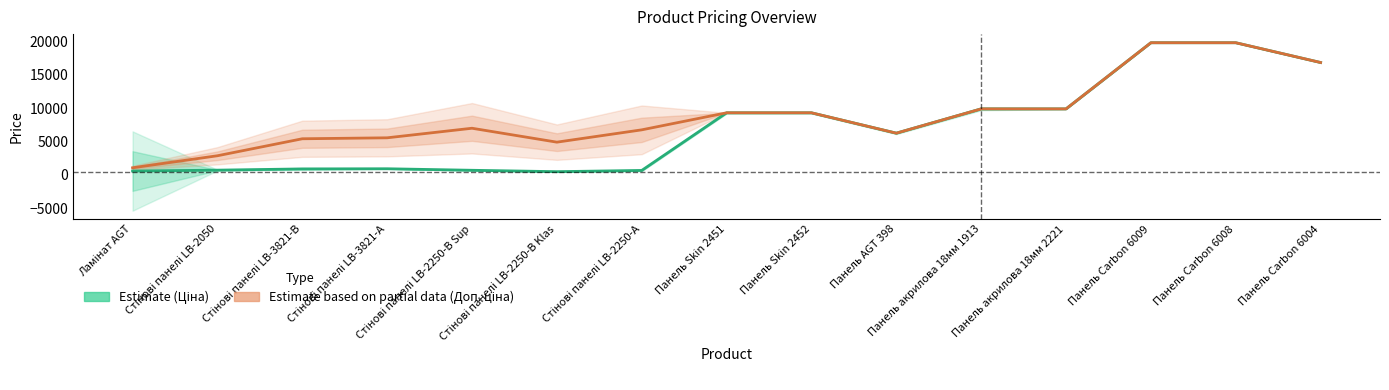

True or false: Доп. ціна (Estimate based on partial data) and Ціна (Estimate) cross at least once.

False